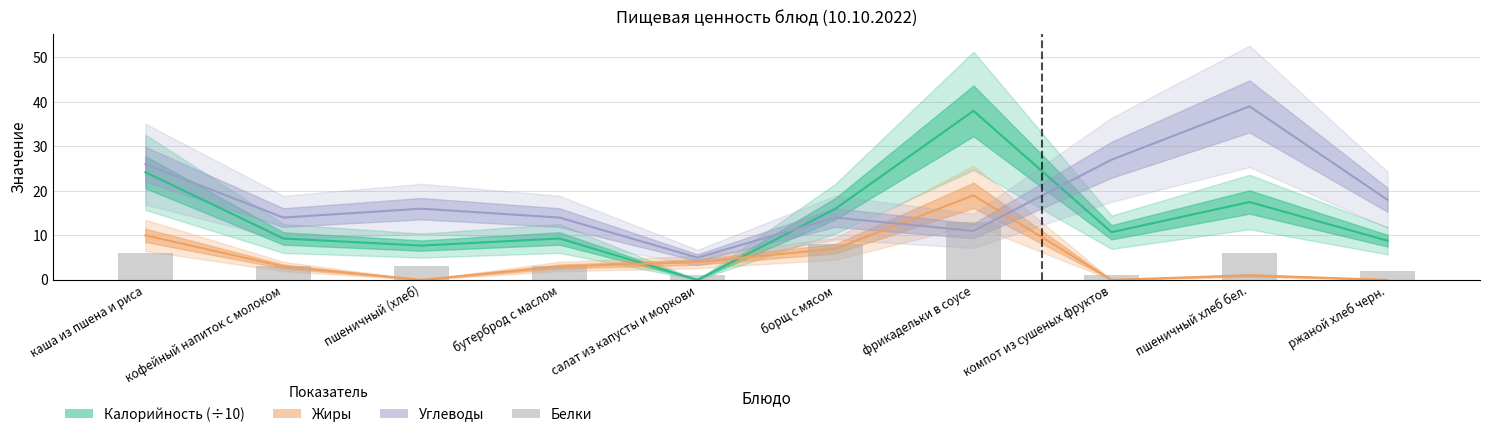

Rank the series by their maximum value, from highest to lowest.

Углеводы, Калорийность (÷10), Жиры, Белки